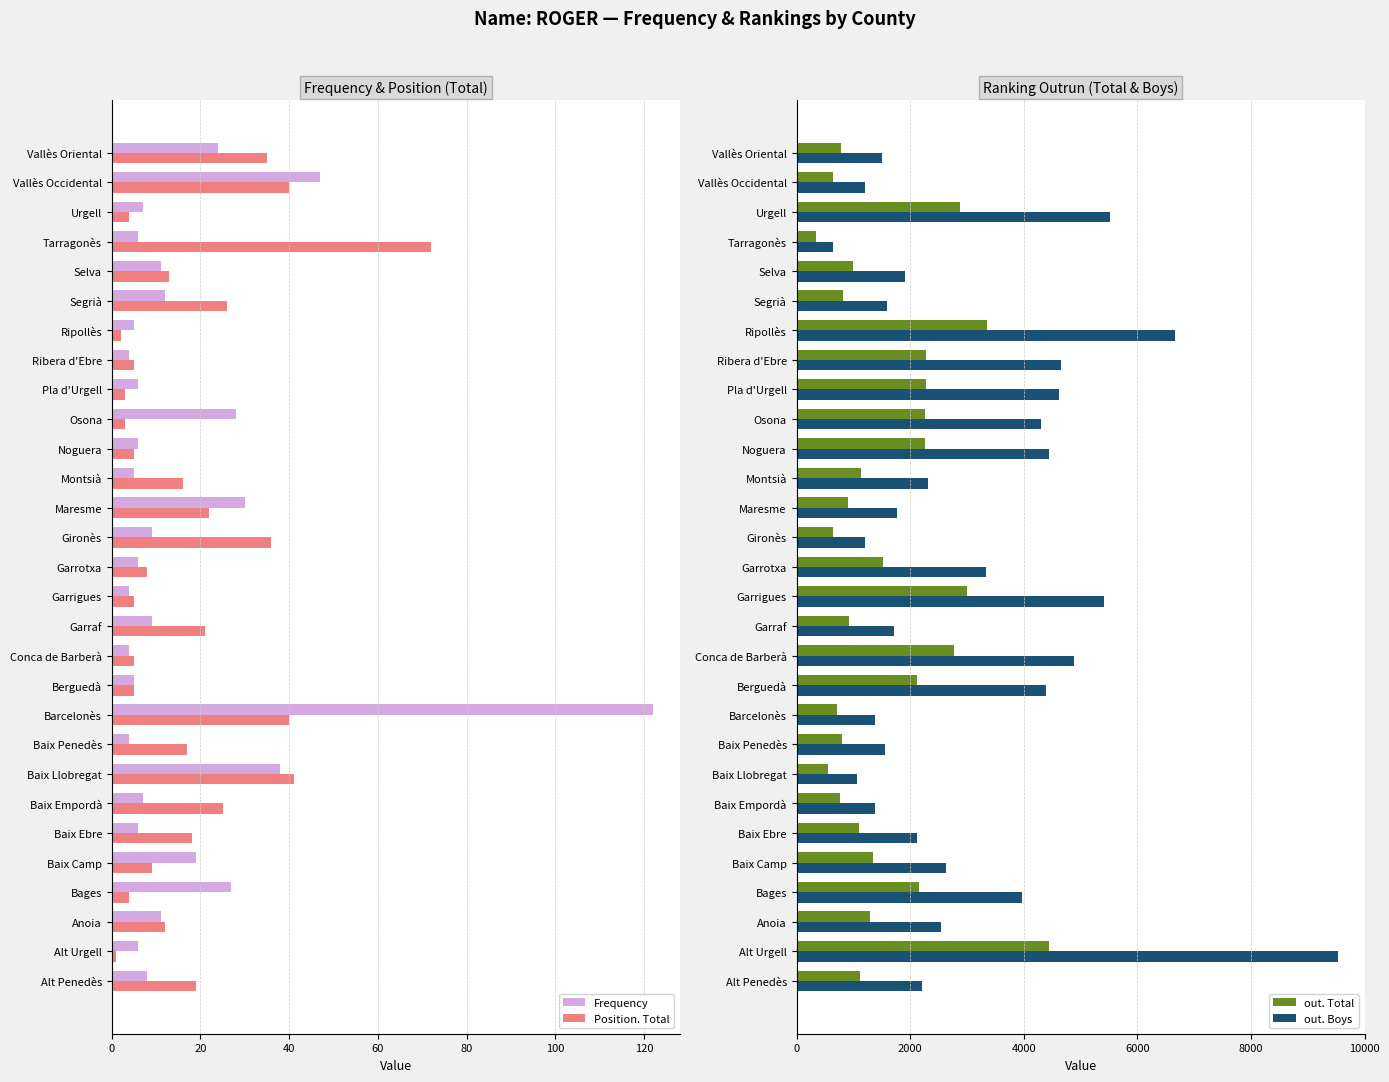

How many data points in out. Boys are less than 2315?

14